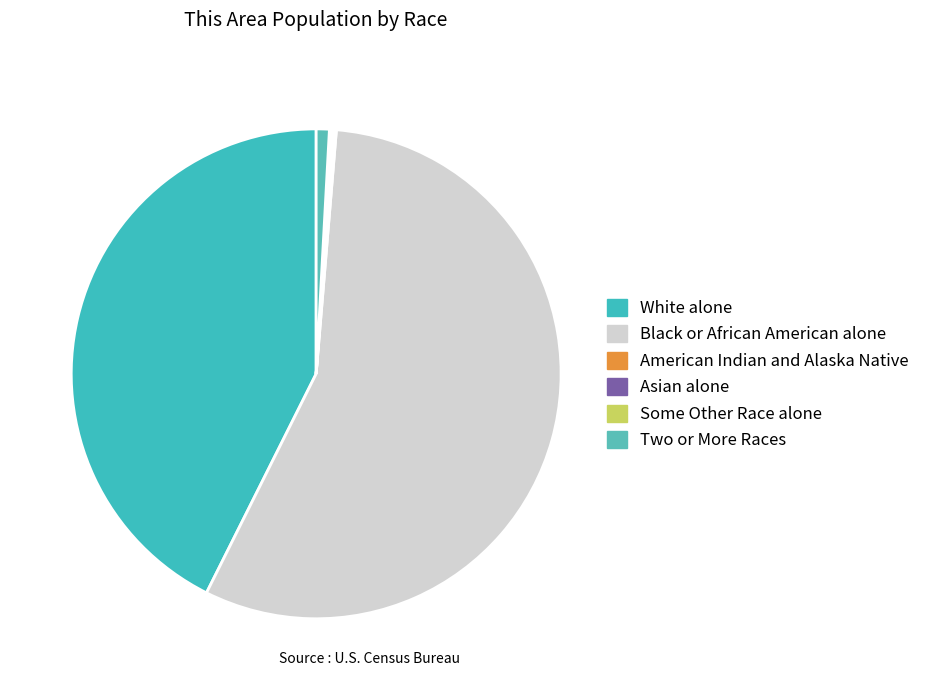

Which slice is the largest?

Black or African American alone